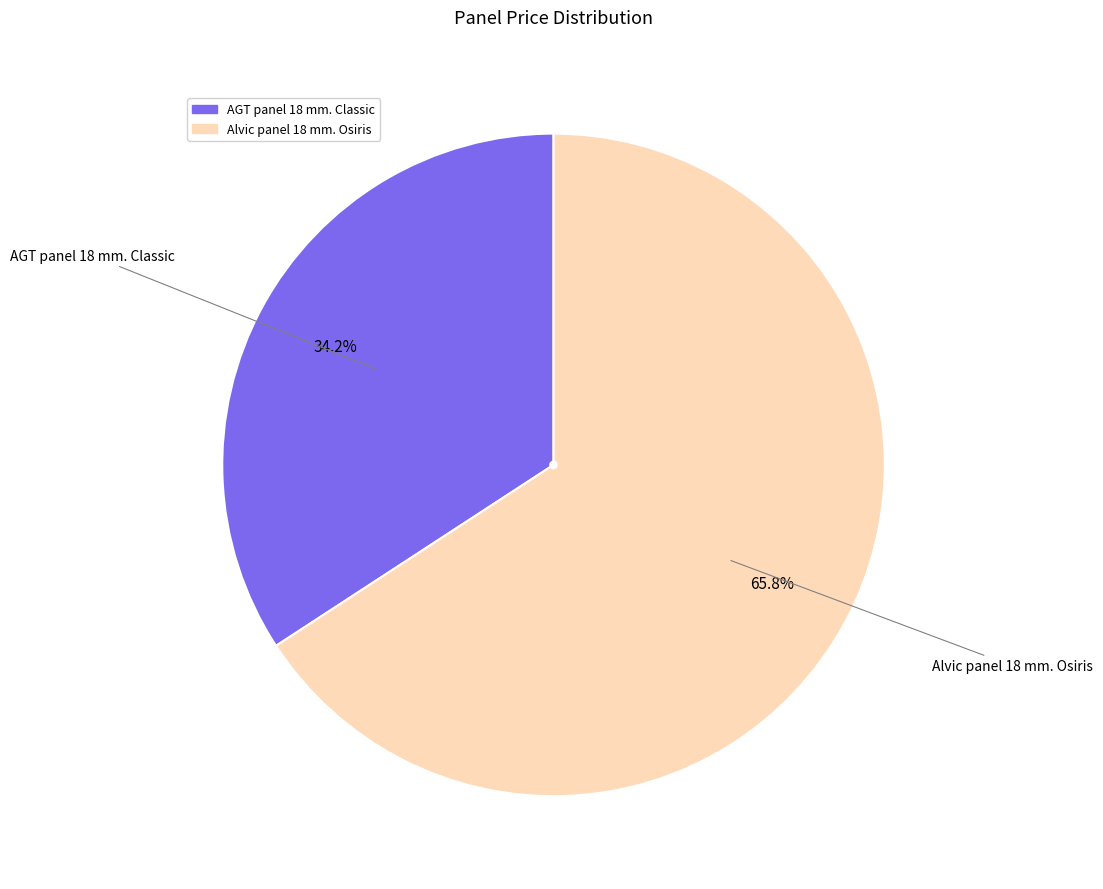

Which category has the biggest portion of the pie?

Alvic panel 18 mm. Osiris